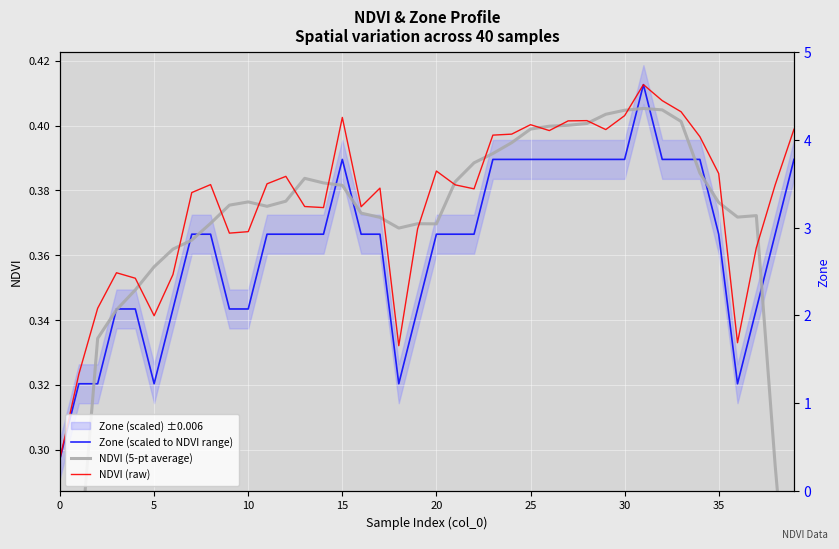

What is the average value of the Zone (scaled to NDVI range) series?

0.4